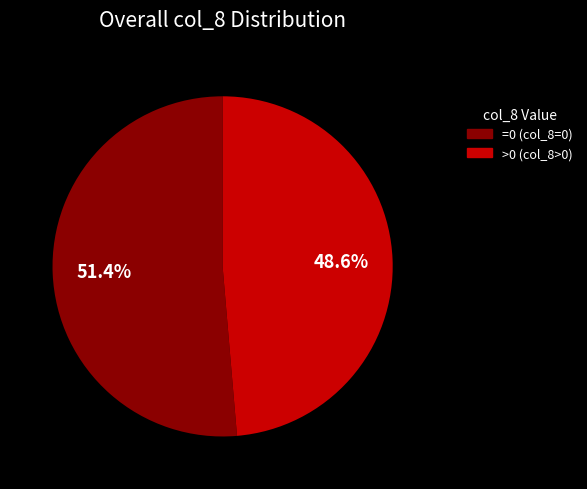

To the nearest percent, what is the average slice percentage?

50%